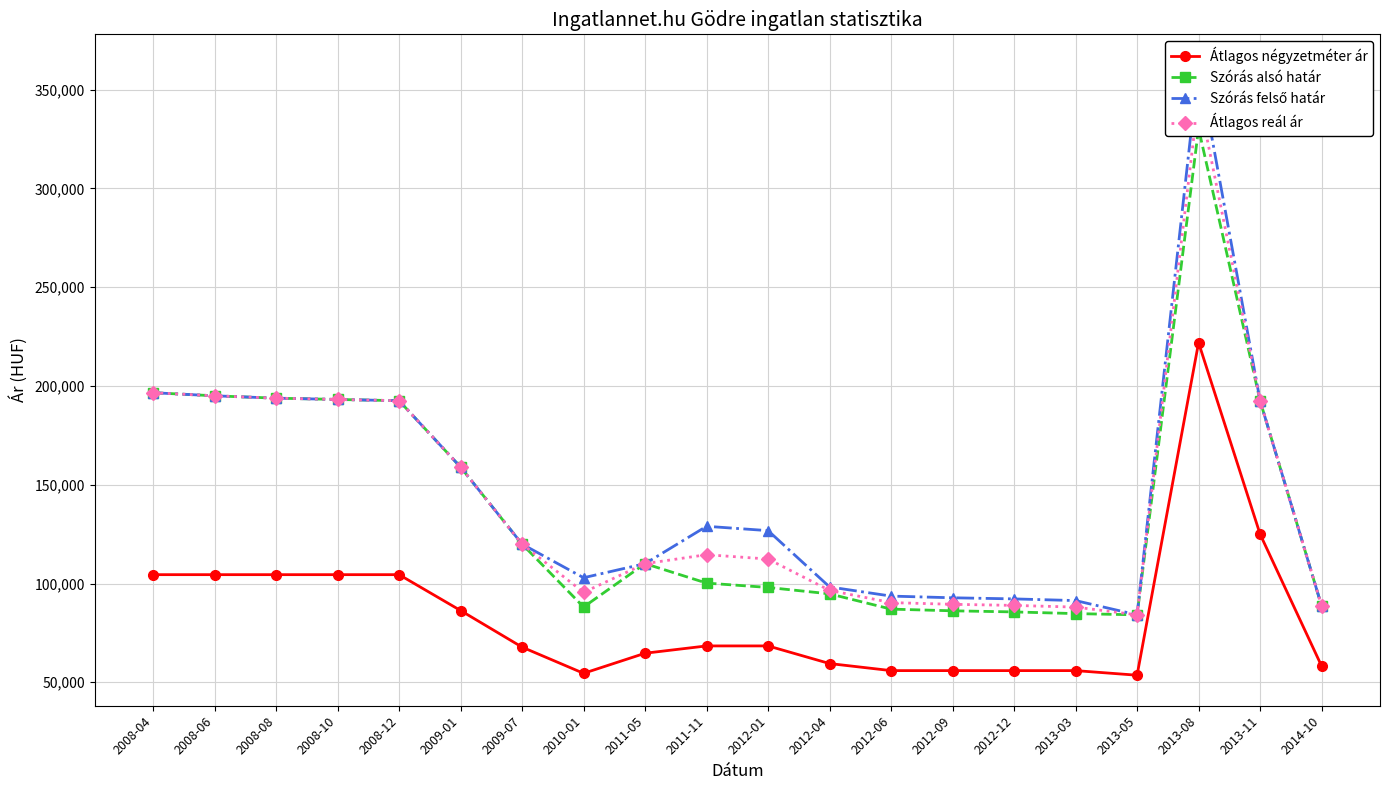

What is the difference between the maximum and second lowest values in the Szórás felső határ series?

273870